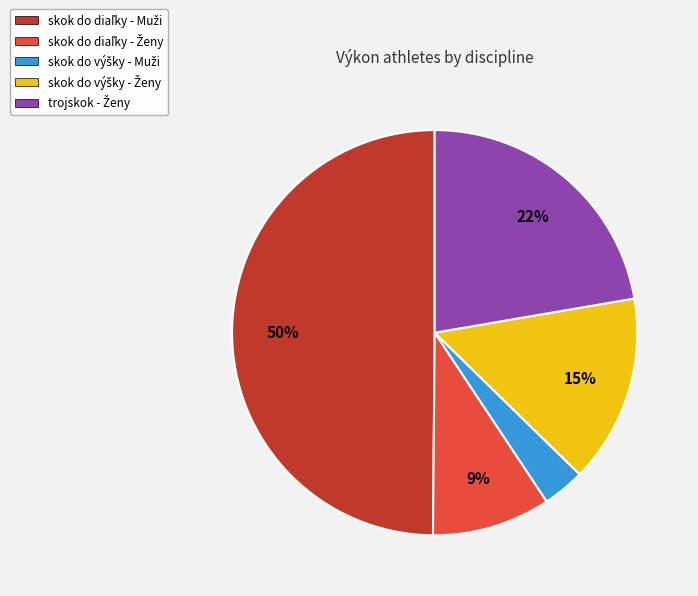

To the nearest percent, what is the average slice percentage?

20%